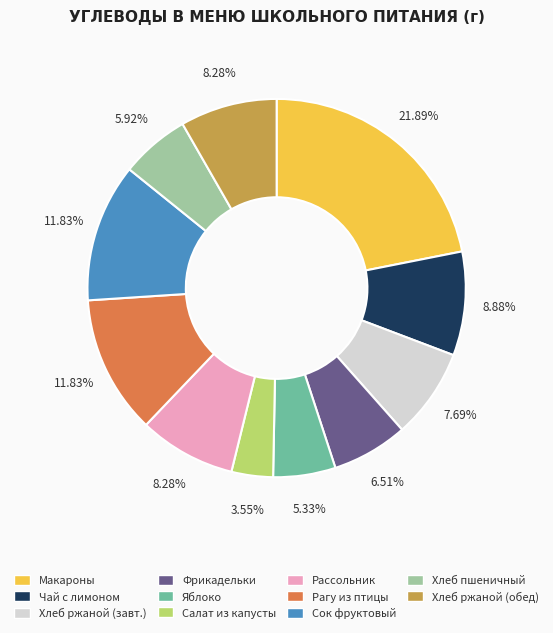

Does any single category account for the majority?

No